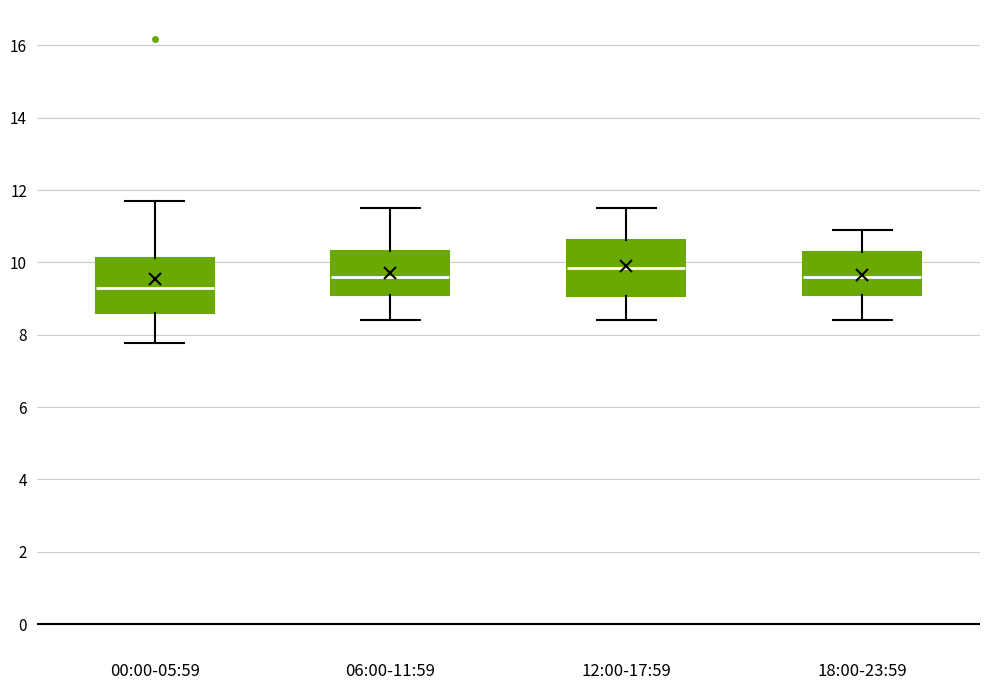

Reading left to right, transcribe this box plot: for each box, give where its median line is, the range the box spans, and where its two whiskers end, as read against the y-axis. The values are not printed on the chart, so give them approximately, as read against the axis.

00:00-05:59: median 9.4, box 8.6 to 10.2, whiskers 7.8 to 11.8
06:00-11:59: median 9.6, box 9.0 to 10.4, whiskers 8.4 to 11.6
12:00-17:59: median 9.8, box 9.0 to 10.6, whiskers 8.4 to 11.6
18:00-23:59: median 9.6, box 9.2 to 10.4, whiskers 8.4 to 11.0